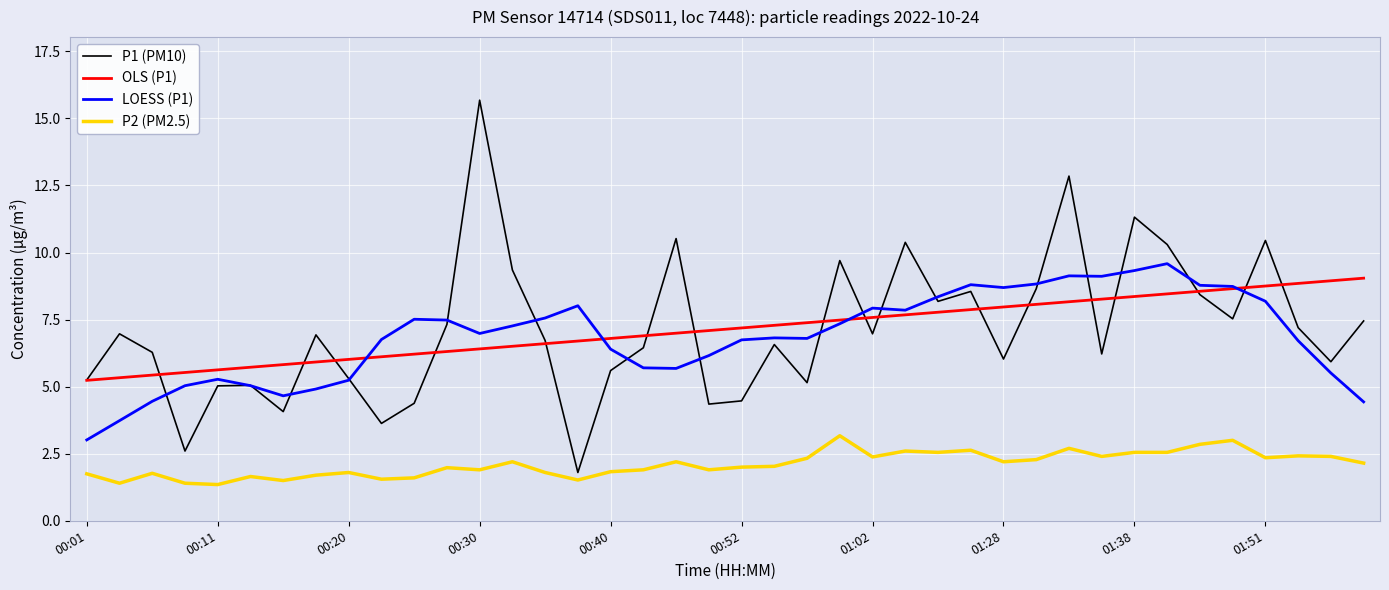

What is the difference between the second highest and second lowest values in the OLS (P1) series?

3.6